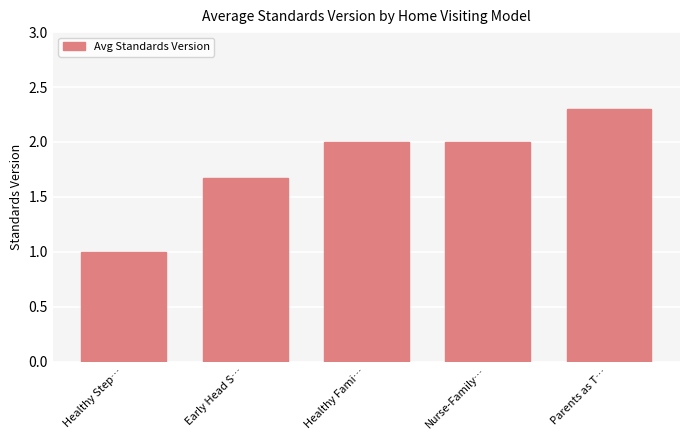

Count the values in the range 1 to 2.

4